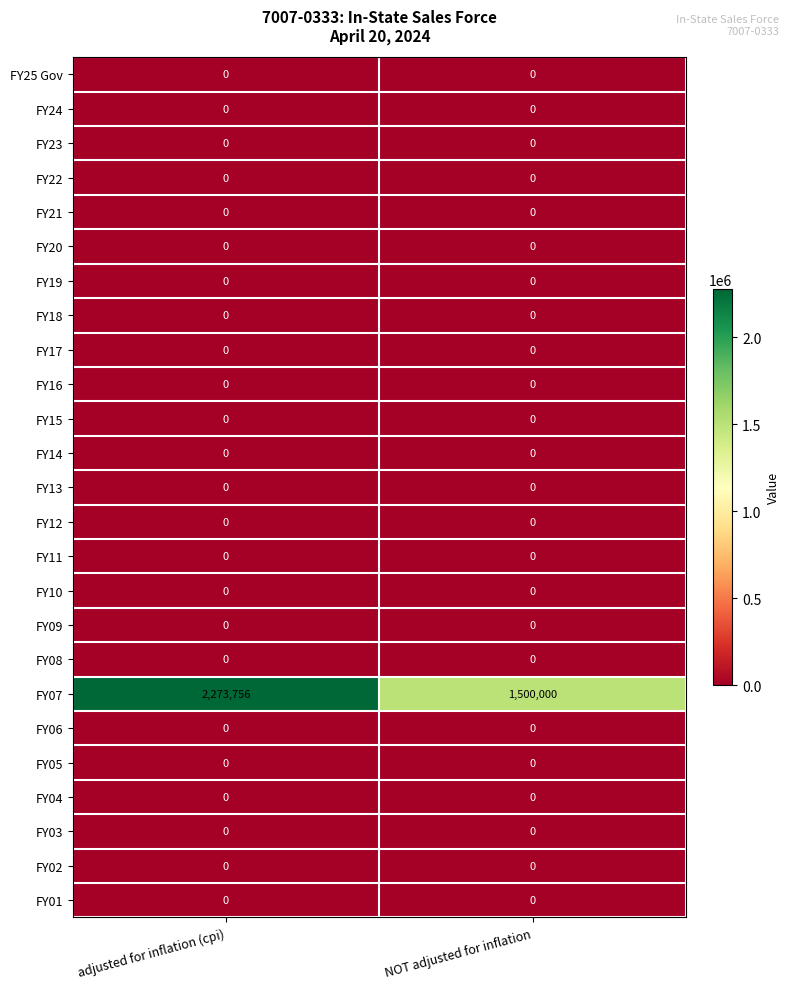

Which series has the largest total across all categories?

FY07